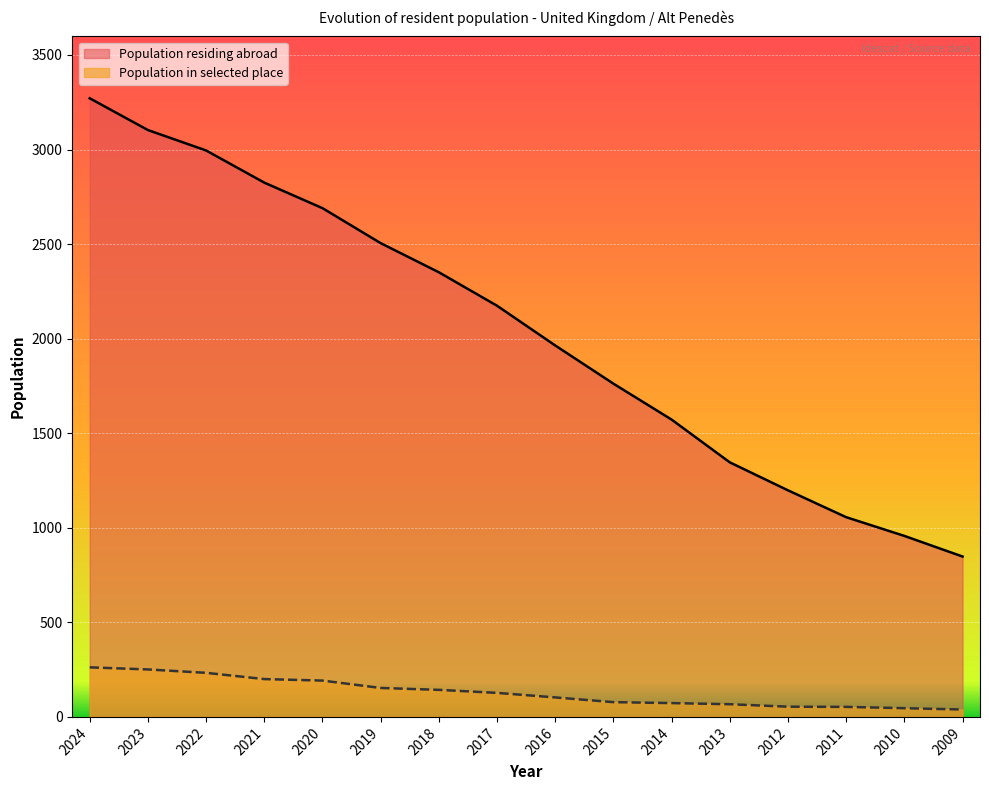

What is the maximum value for Population residing abroad?

3271